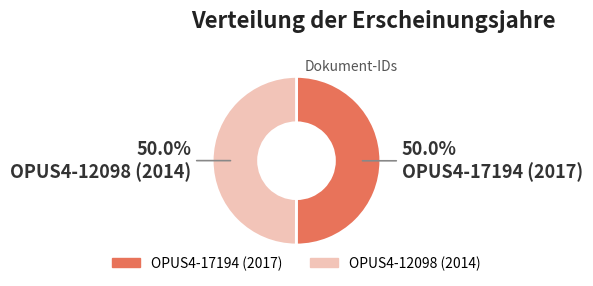

Count the number of slices in the pie.

2